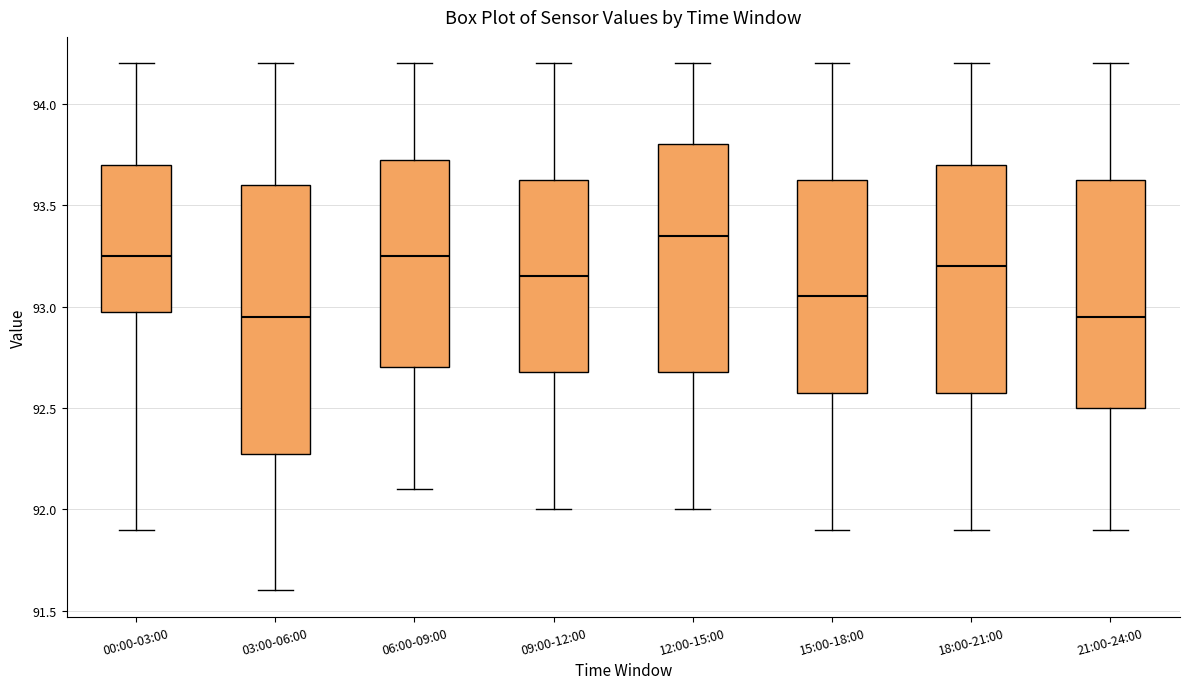

Reading left to right, read every box against the y-axis: the position of its median line, the range the box covers, and the ends of its whiskers. The values are not printed on the chart, so give them approximately, as read against the axis.

00:00-03:00: median 93.25, box 93.00 to 93.70, whiskers 91.90 to 94.20
03:00-06:00: median 92.95, box 92.30 to 93.60, whiskers 91.60 to 94.20
06:00-09:00: median 93.25, box 92.70 to 93.75, whiskers 92.10 to 94.20
09:00-12:00: median 93.15, box 92.70 to 93.65, whiskers 92.00 to 94.20
12:00-15:00: median 93.35, box 92.70 to 93.80, whiskers 92.00 to 94.20
15:00-18:00: median 93.05, box 92.60 to 93.65, whiskers 91.90 to 94.20
18:00-21:00: median 93.20, box 92.60 to 93.70, whiskers 91.90 to 94.20
21:00-24:00: median 92.95, box 92.50 to 93.65, whiskers 91.90 to 94.20